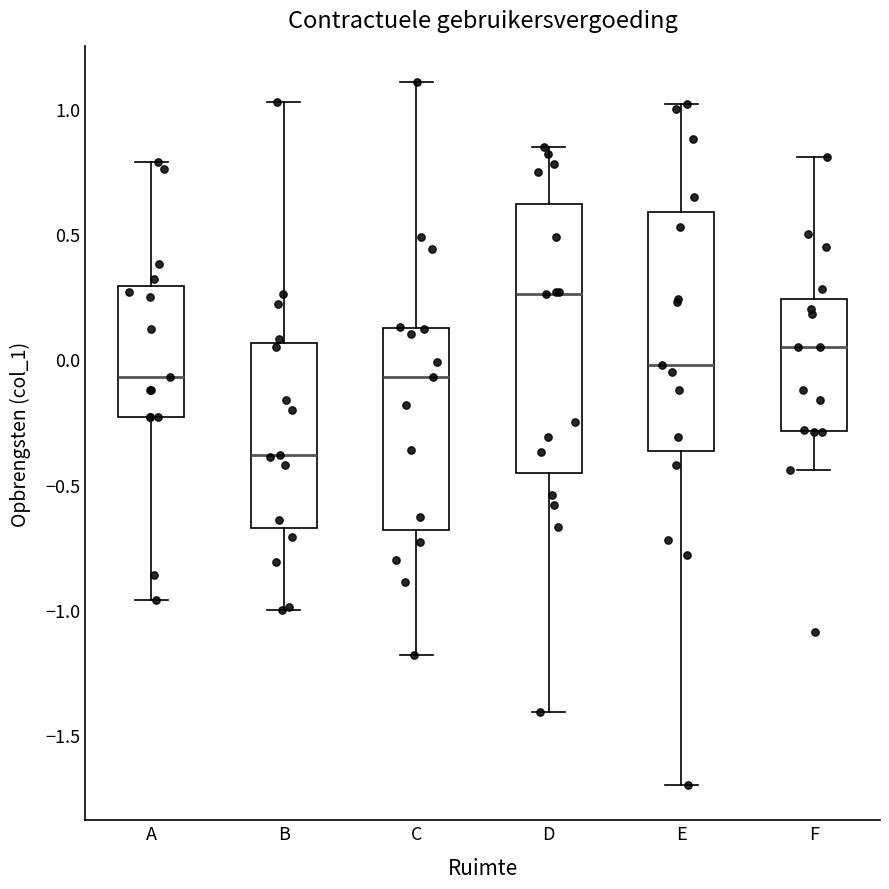

Reading left to right, read every box against the y-axis: the position of its median line, the range the box covers, and the ends of its whiskers. The values are not printed on the chart, so give them approximately, as read against the axis.

A: median -0.05, box -0.25 to 0.30, whiskers -0.95 to 0.80
B: median -0.40, box -0.65 to 0.05, whiskers -1.00 to 1.05
C: median -0.05, box -0.70 to 0.15, whiskers -1.20 to 1.10
D: median 0.25, box -0.45 to 0.60, whiskers -1.40 to 0.85
E: median 0.00, box -0.35 to 0.60, whiskers -1.70 to 1.00
F: median 0.05, box -0.30 to 0.25, whiskers -0.45 to 0.80